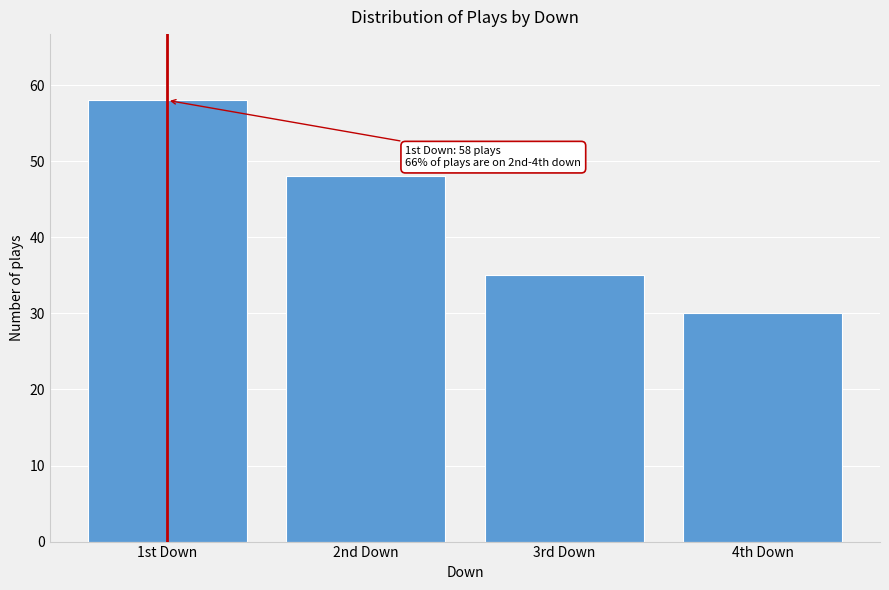

Reading left to right, what are all the values shown in this chart?

1st Down=58	2nd Down=48	3rd Down=35	4th Down=30